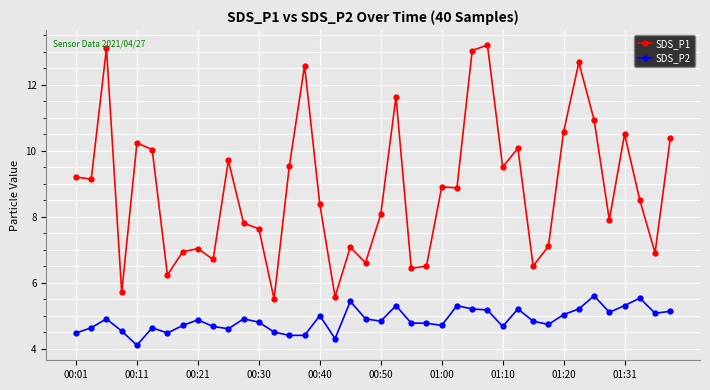

How many values in the SDS_P1 series are below 8?

17